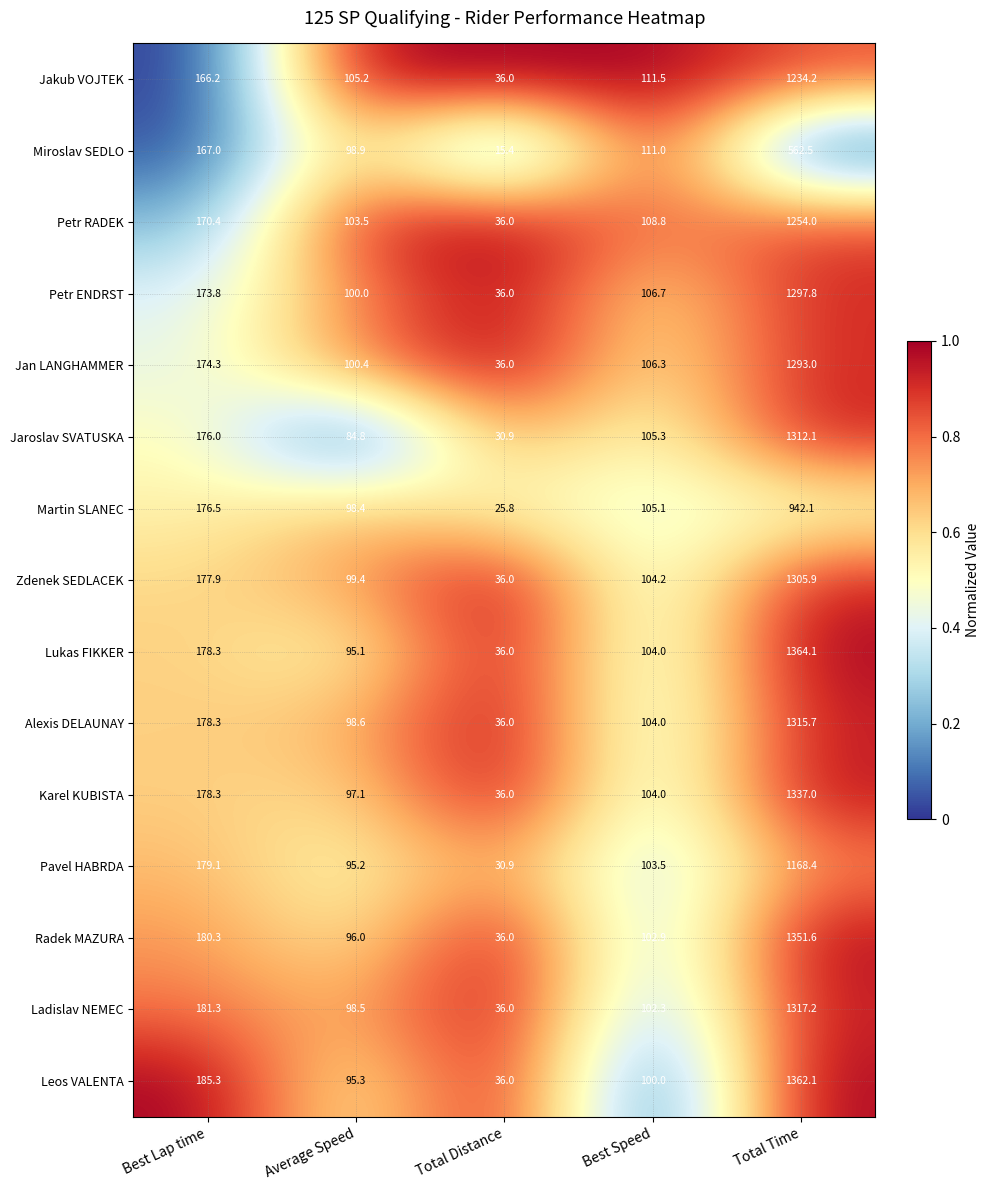

At which category is the sum across all series the highest?

Total Time